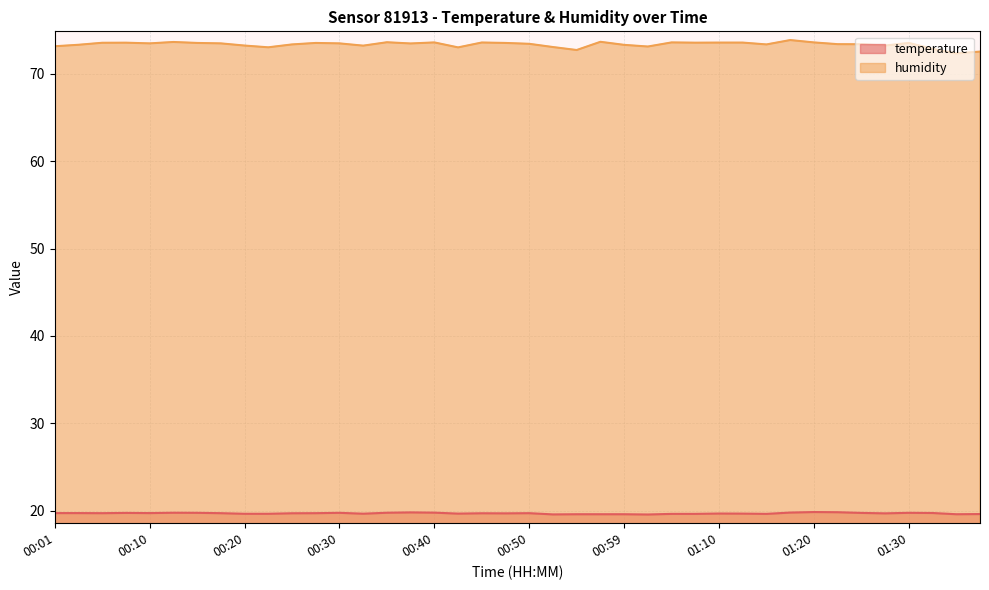

Which series has the largest total across all categories?

humidity